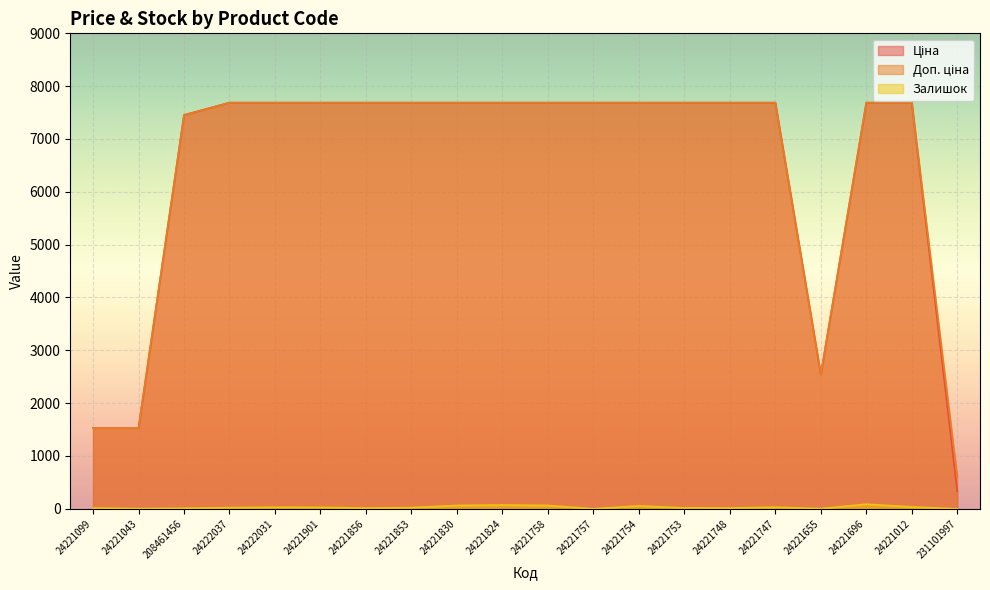

True or false: Доп. ціна and Ціна intersect in this chart.

False